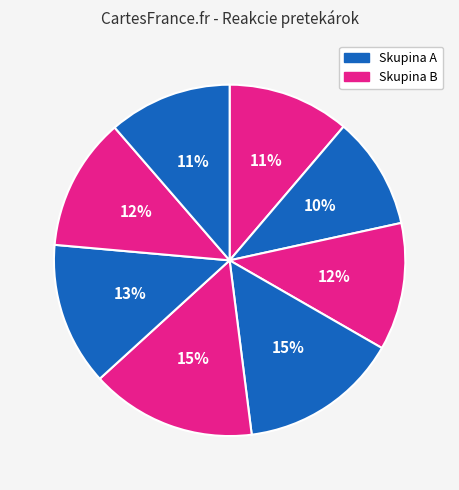

Count the number of slices in the pie.

8